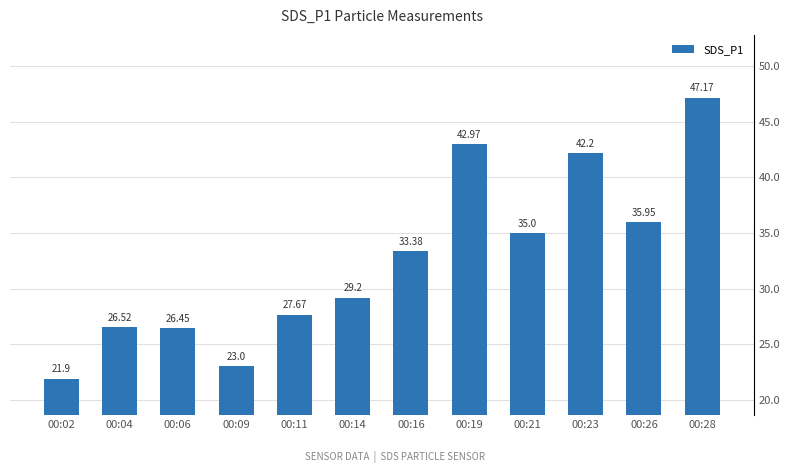

Is it true that the value at 00:28 is 47.2?

True